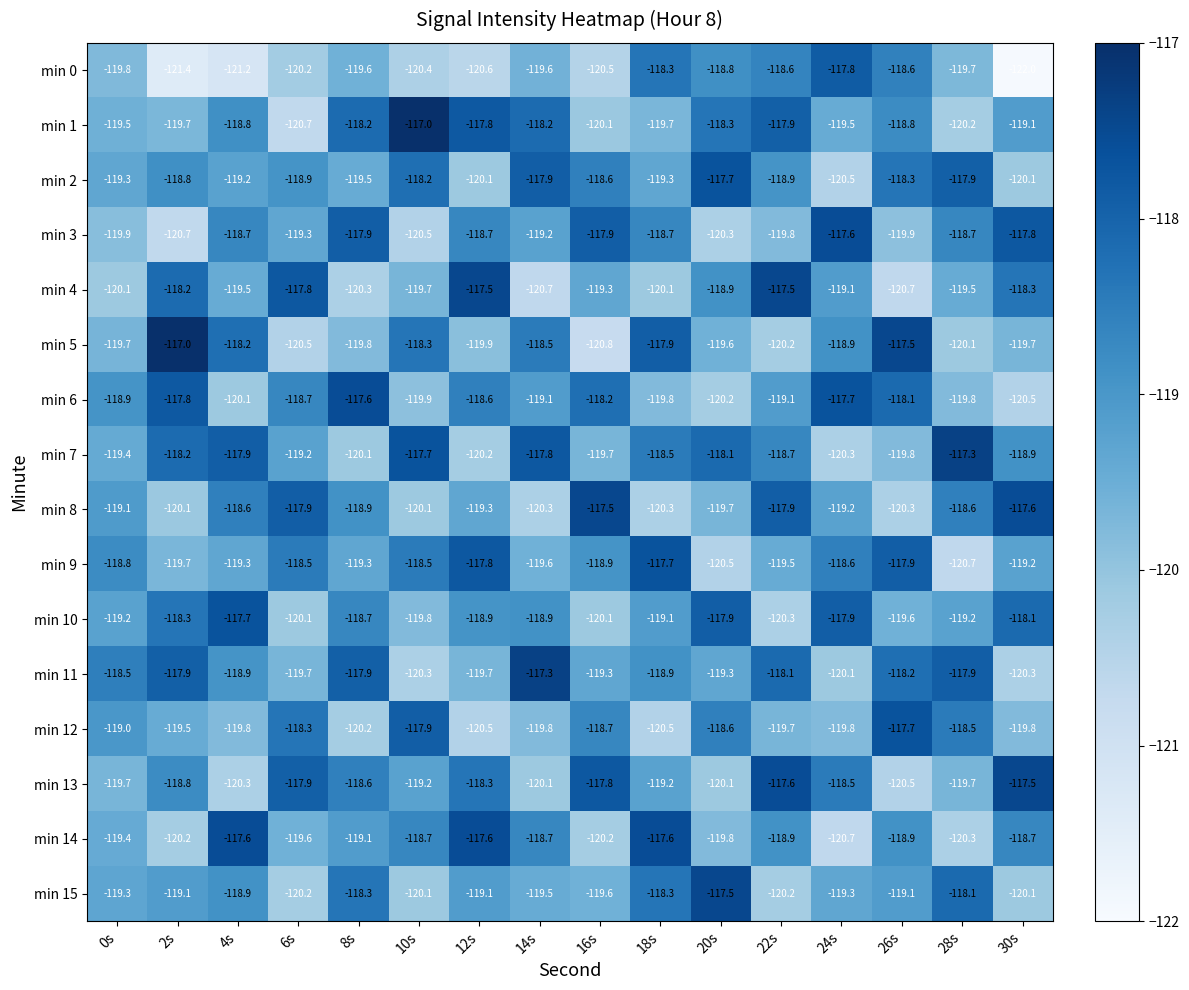

What is the difference between the min 11 values at 4s and 8s?

1.0